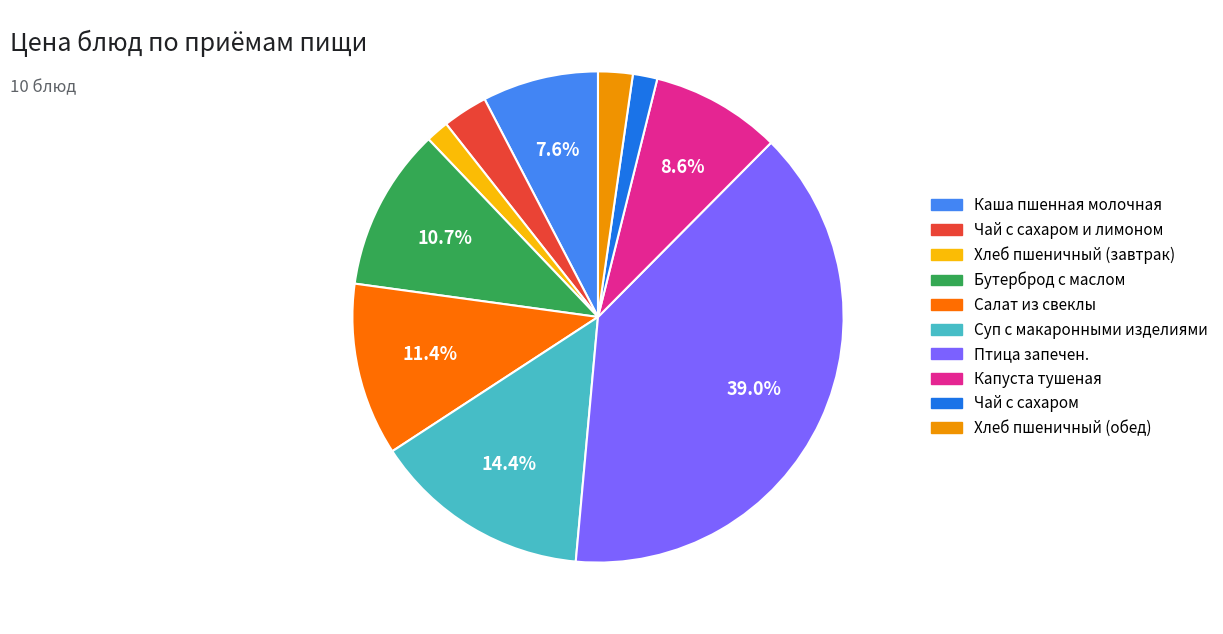

Is there any slice that represents more than half of the pie?

No